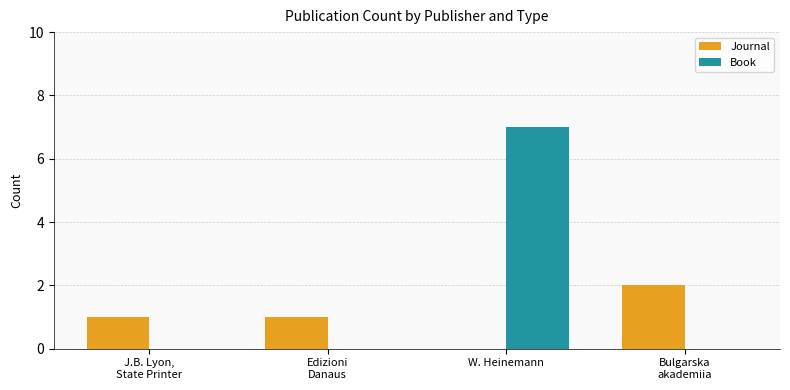

What is the total value across all series at W. Heinemann?

7